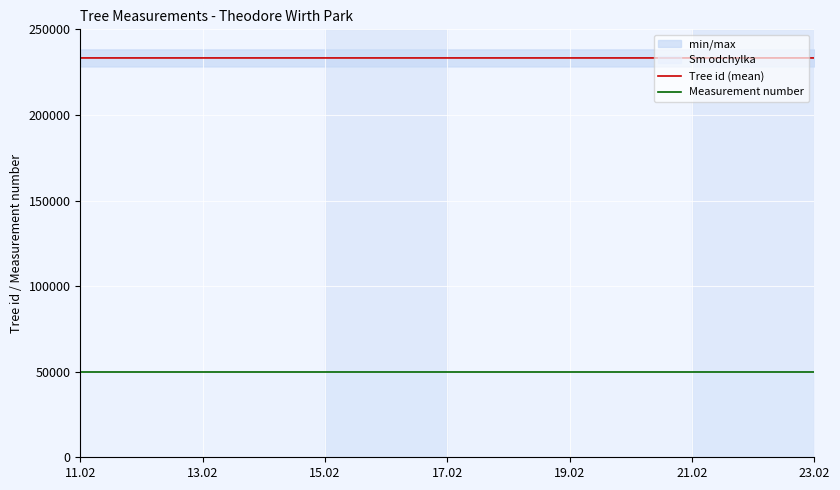

What is the difference between the maximum and second lowest values in the Tree id (mean) series?

1.3